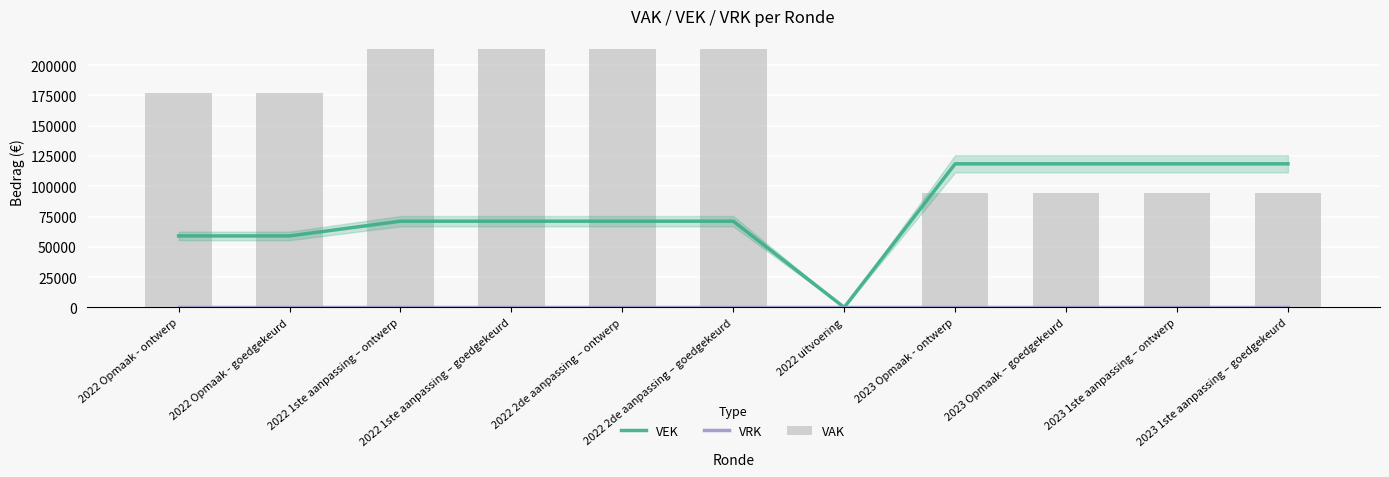

Is it true that VAK equals 84664 at 2022 uitvoering?

False